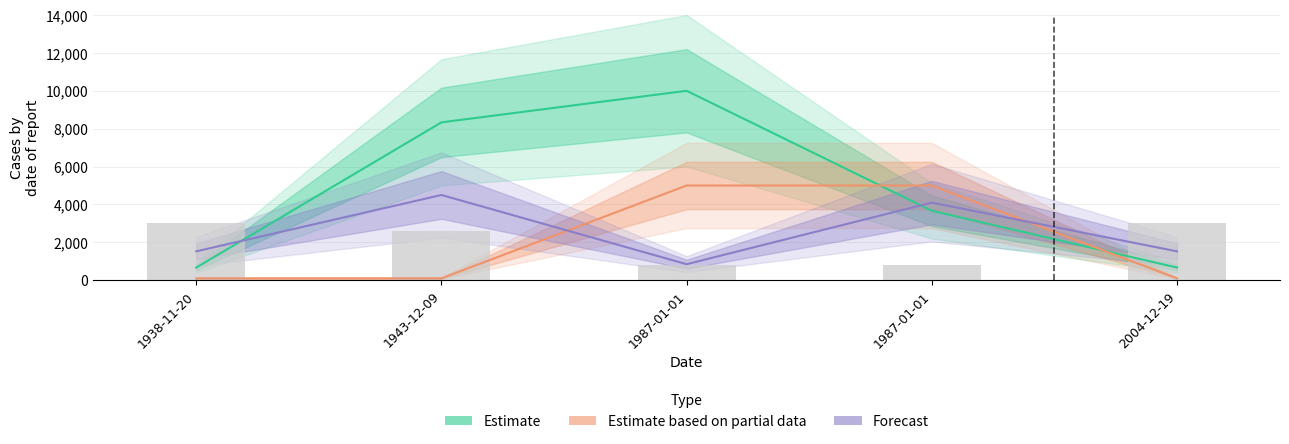

Are the bars horizontal?

No